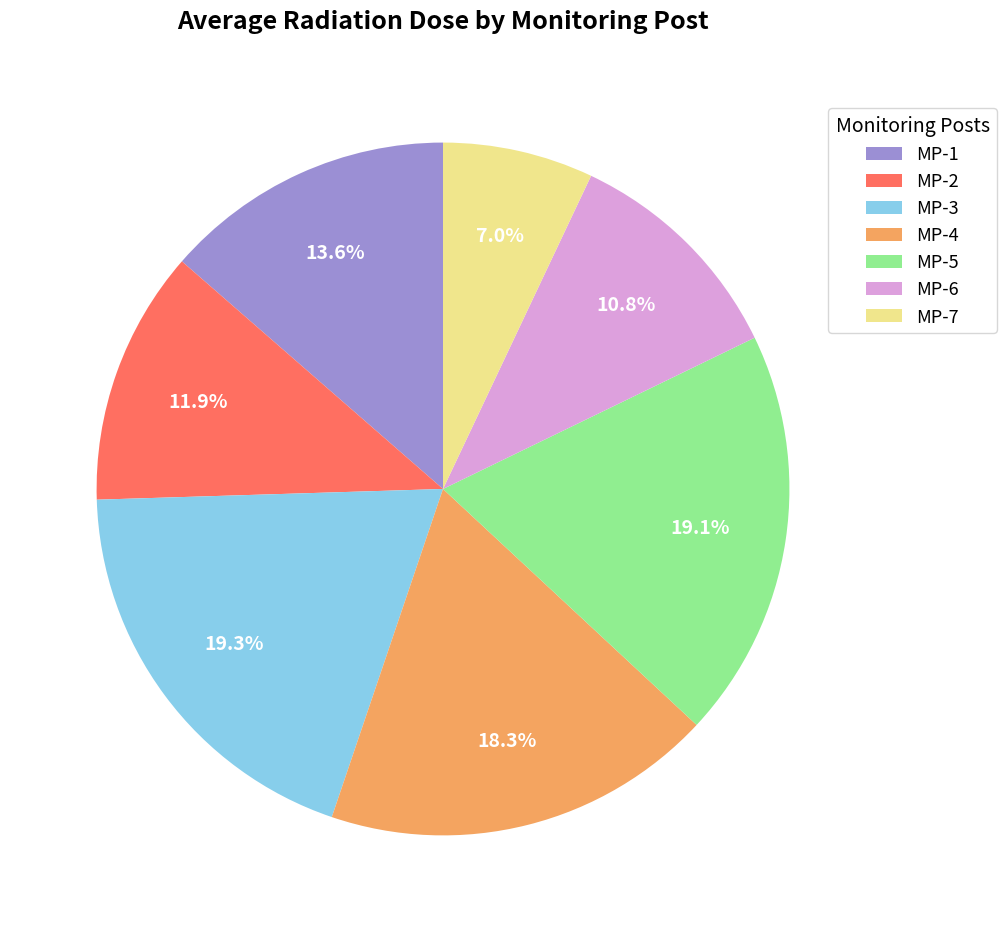

What percentage is the MP-1 slice, to the nearest percent?

14%